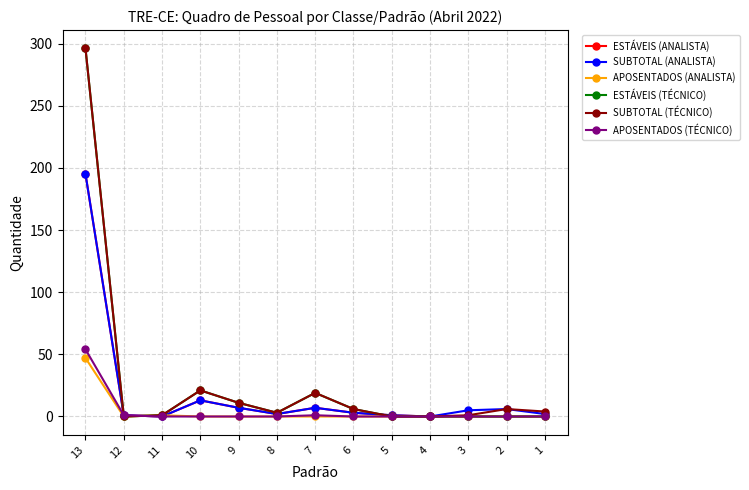

The value of APOSENTADOS (TÉCNICO) at 13 is 54. True or false?

True